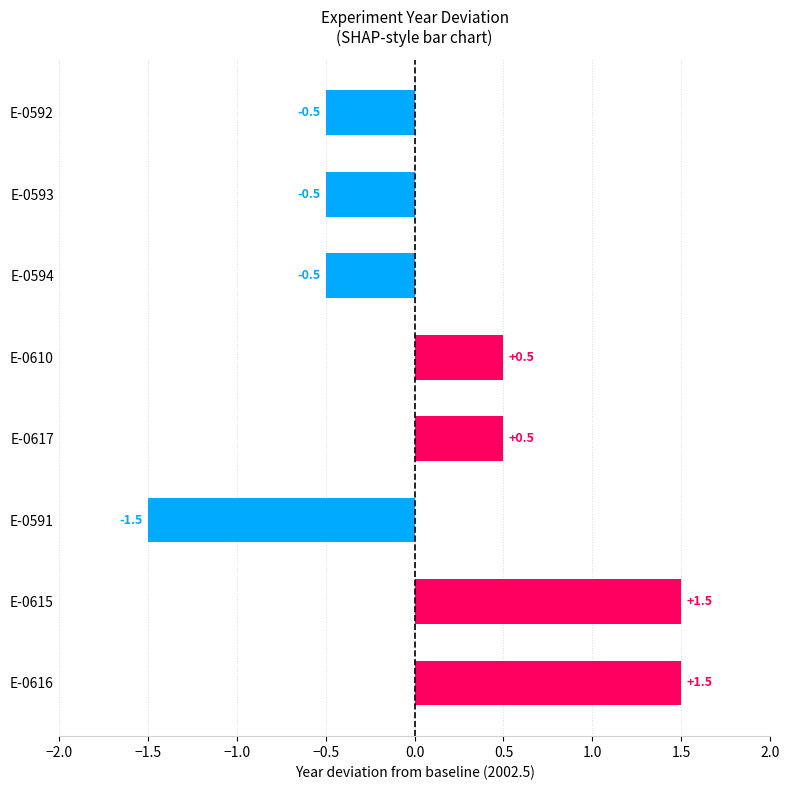

Which has a higher value, E-0610 or E-0593?

E-0610